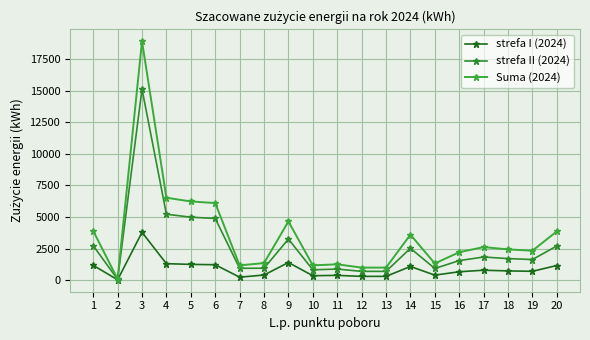

What is the approximate value of Suma (2024) at 8?

1348